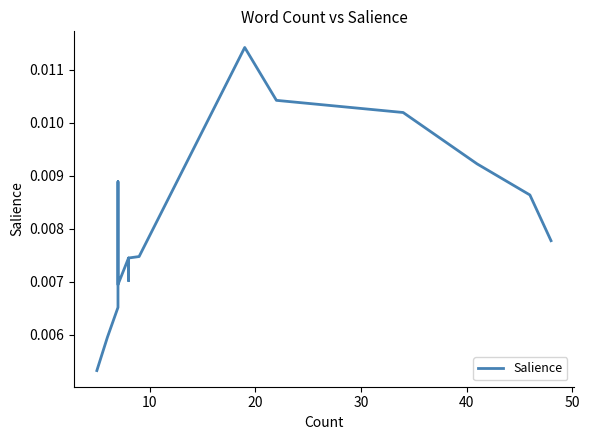

How many lines are shown in the chart?

1